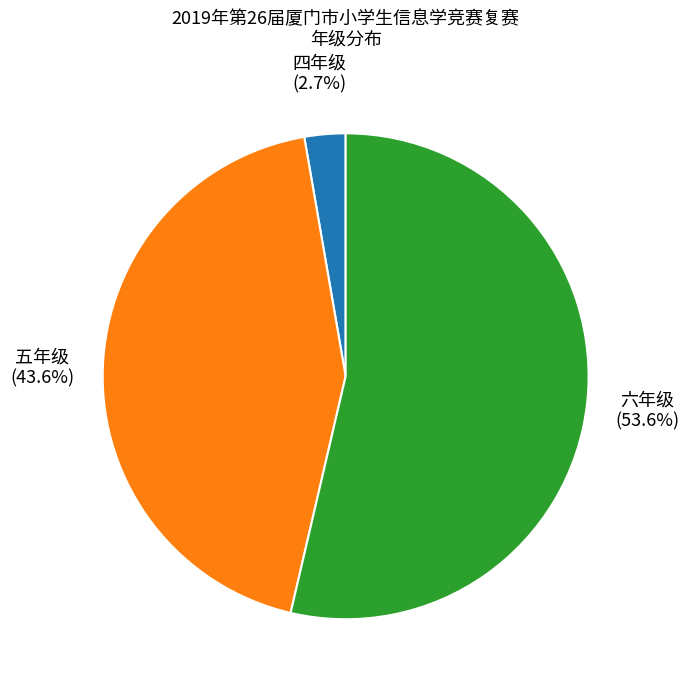

Which category has the biggest portion of the pie?

六年级